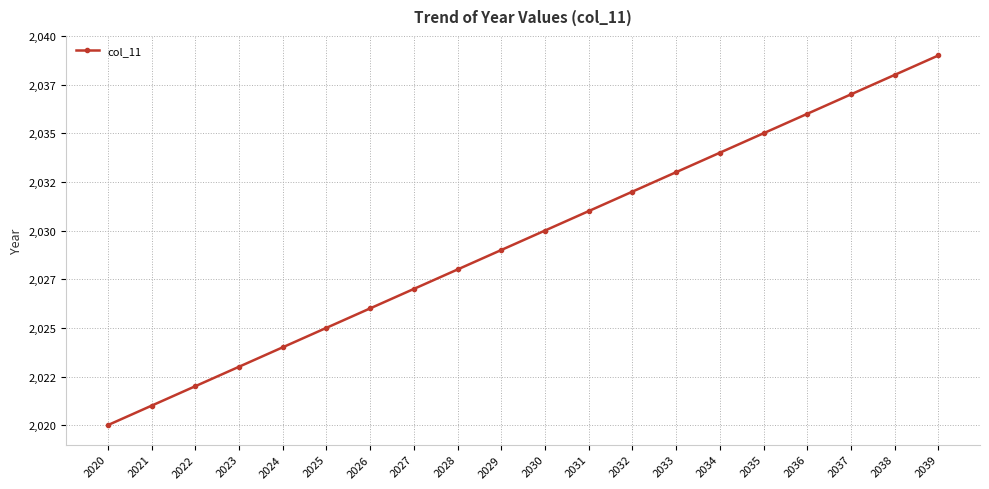

Reading right to left, extract all data points from this chart.

2039=2039	2038=2038	2037=2037	2036=2036	2035=2035	2034=2034	2033=2033	2032=2032	2031=2031	2030=2030	2029=2029	2028=2028	2027=2027	2026=2026	2025=2025	2024=2024	2023=2023	2022=2022	2021=2021	2020=2020